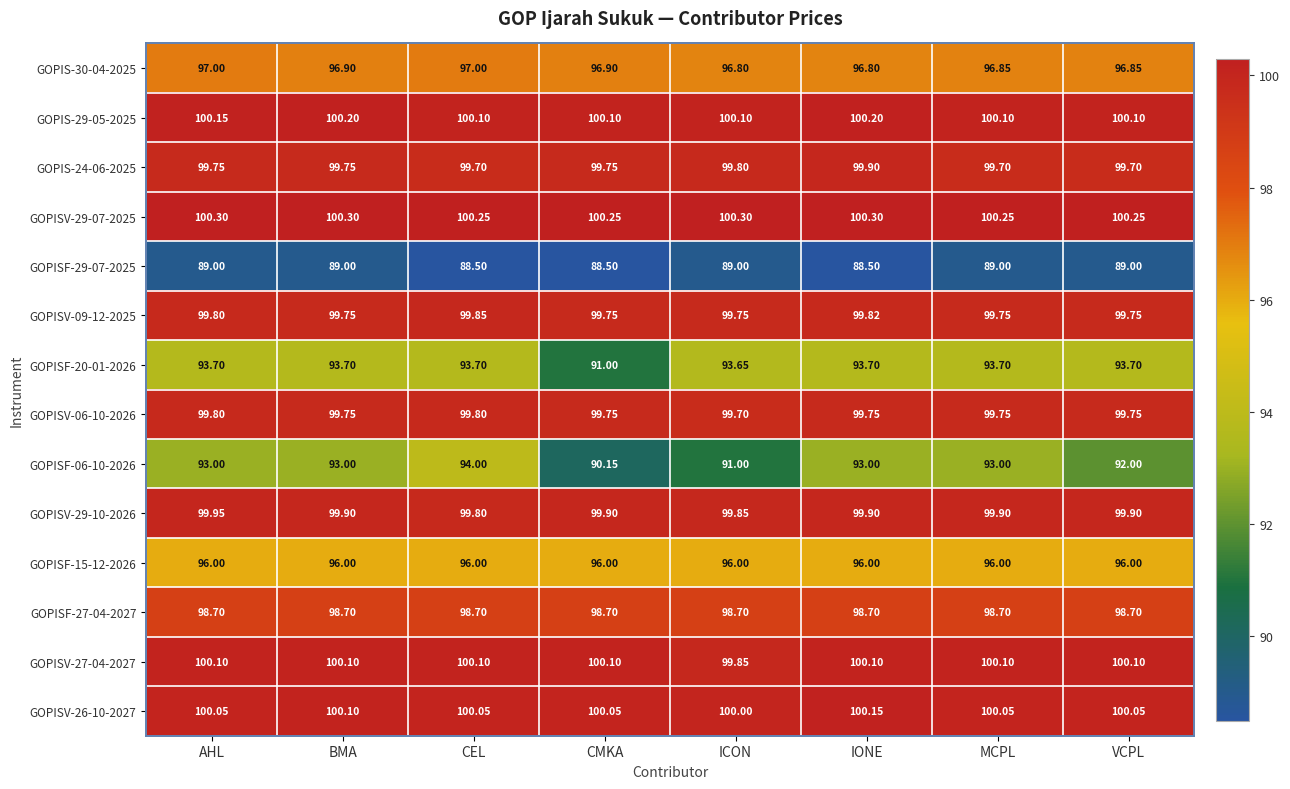

Where is GOPISF-06-10-2026 nearest to the value 92?

VCPL